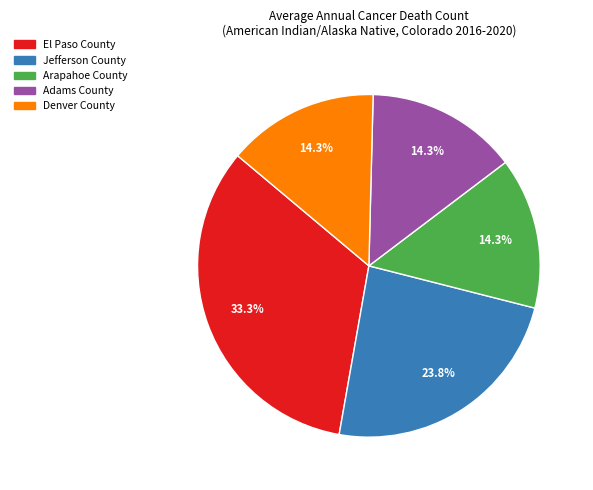

The Adams County slice represents 25% of the pie. True or false?

False